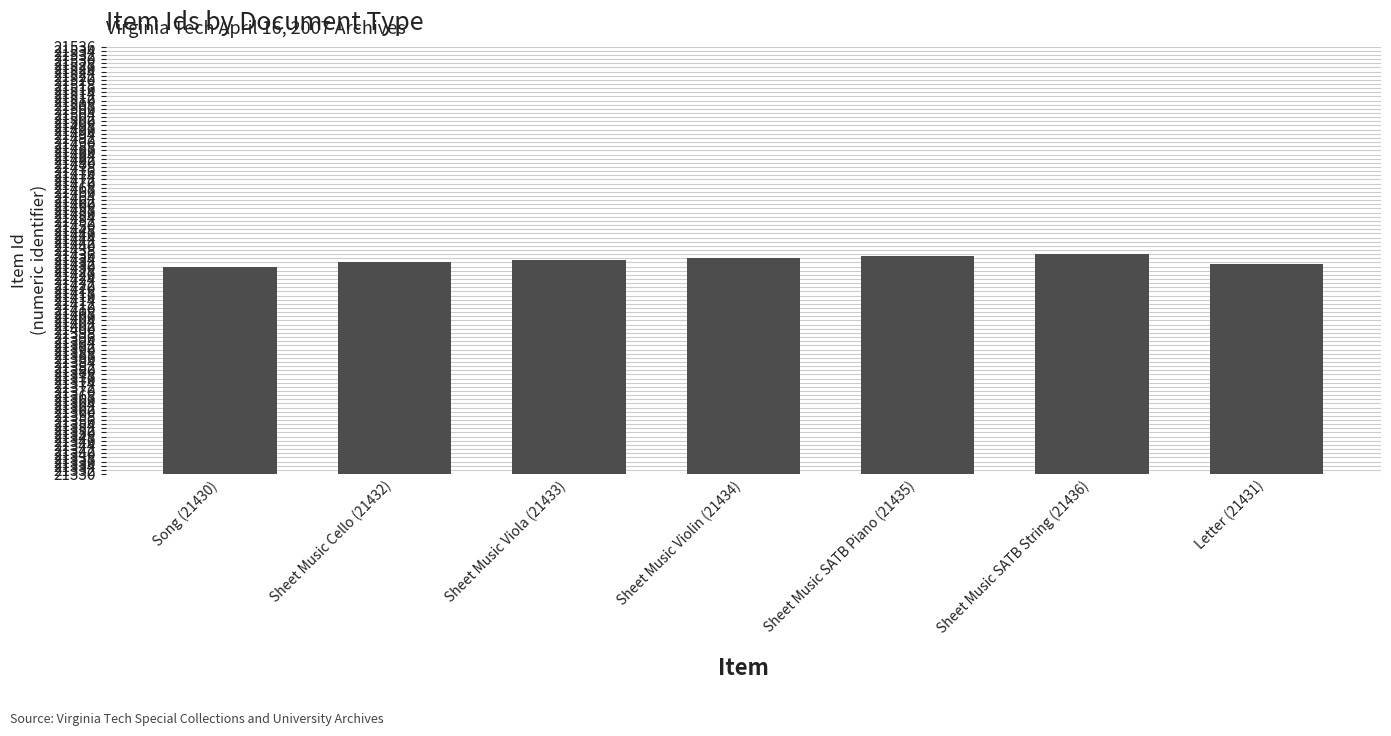

What is the greatest value displayed?

21436